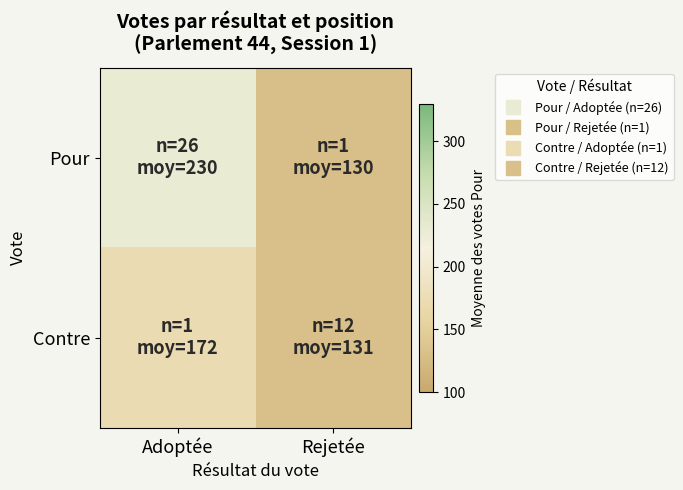

Between Adoptée and Rejetée, which series saw the biggest shift?

Pour